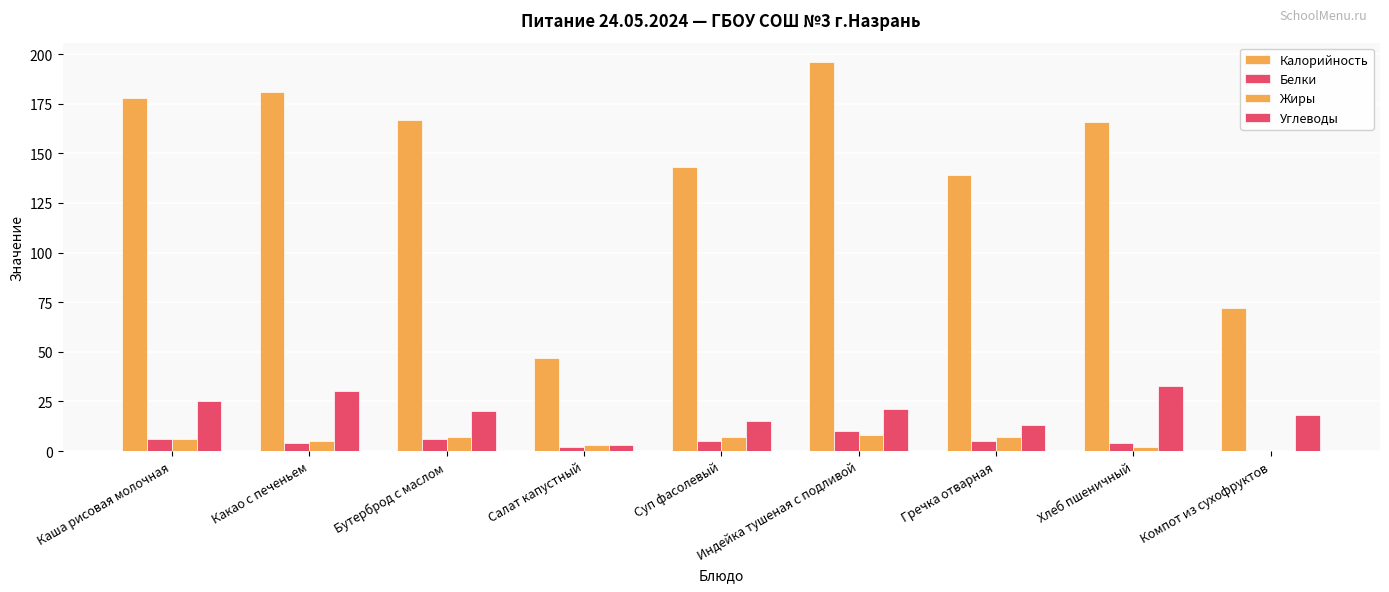

At which label does Белки first exceed 5?

Каша рисовая молочная